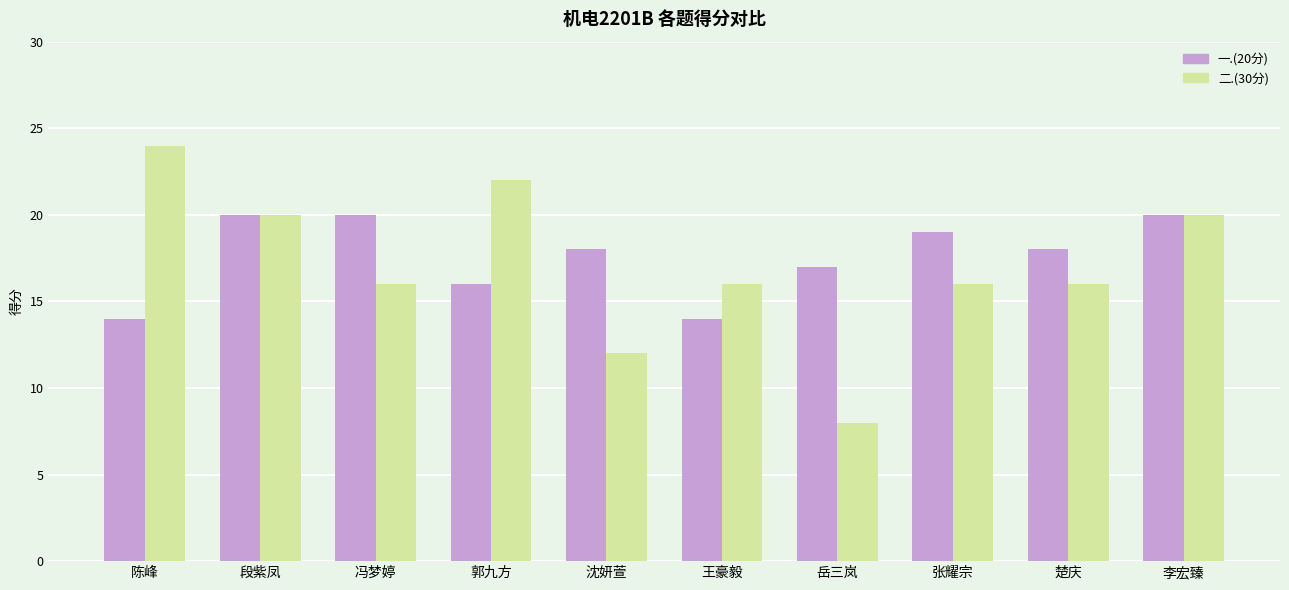

Does the chart contain stacked bars?

No